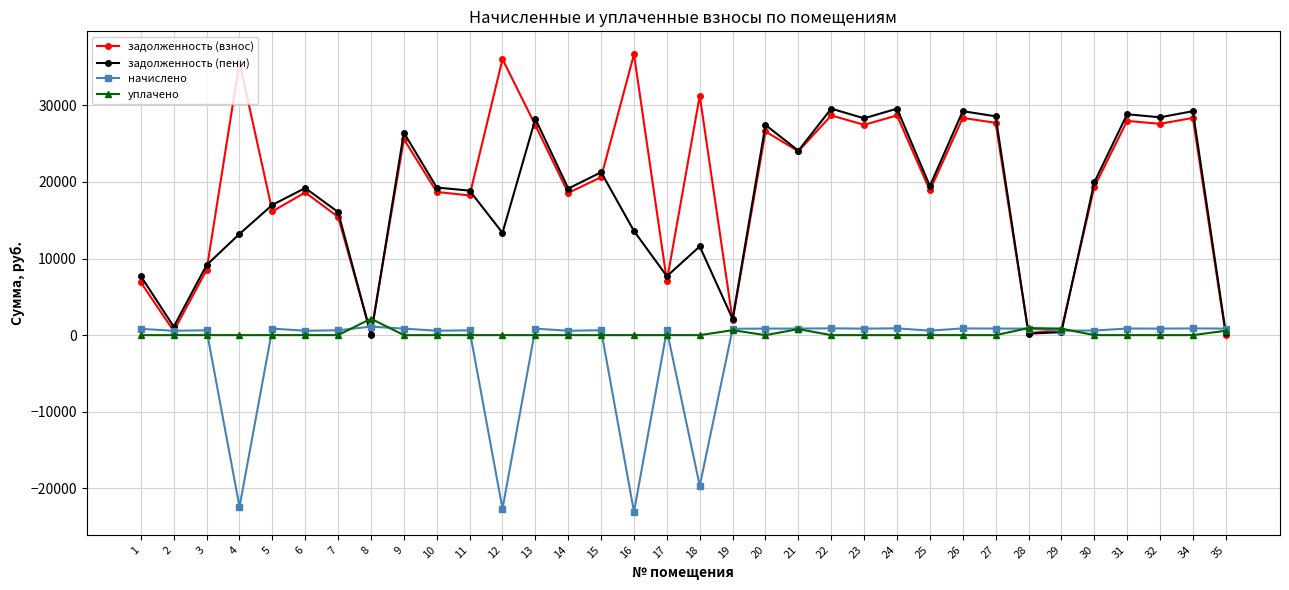

What are all the series names shown in the legend?

задолженность (взнос), задолженность (пени), начислено, уплачено